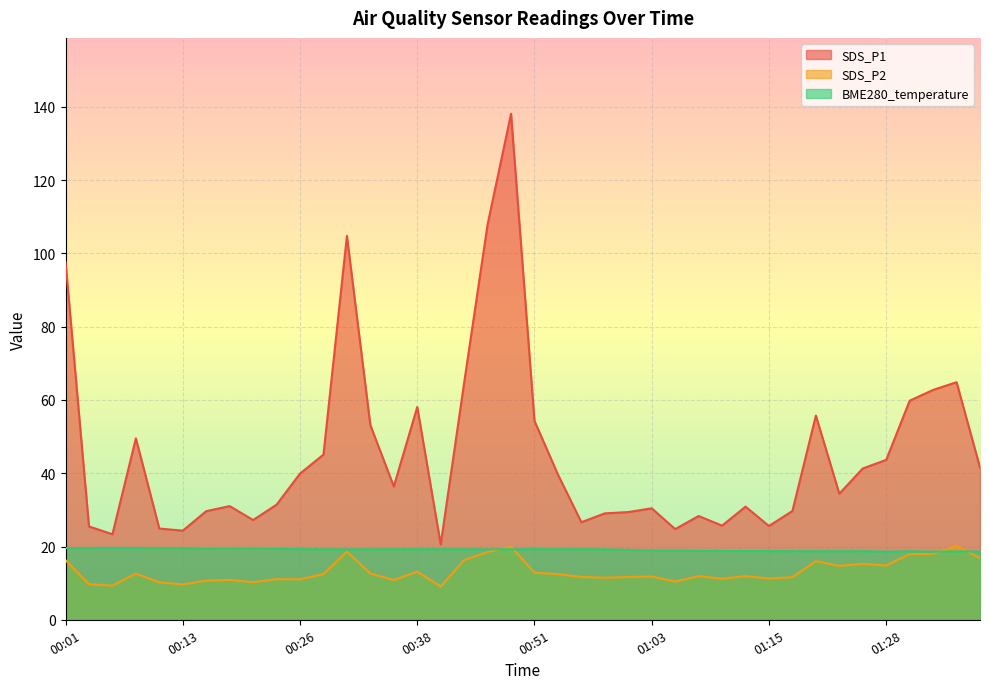

How many lines are shown in the chart?

3